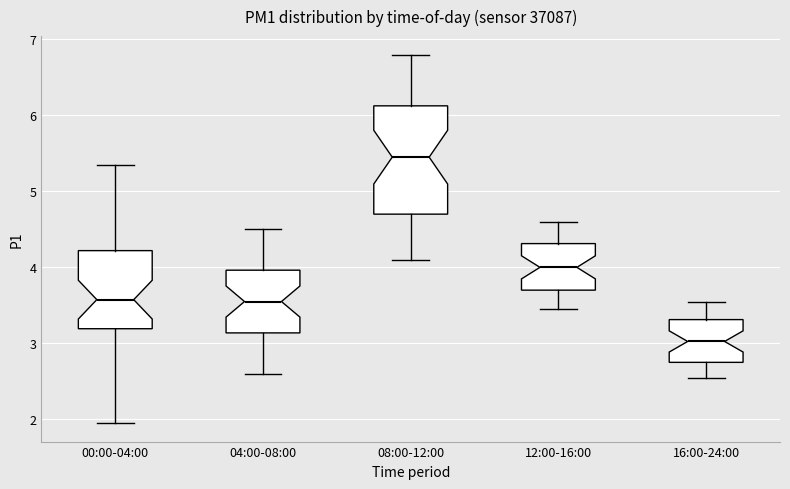

Which box's median line is the highest?

08:00-12:00